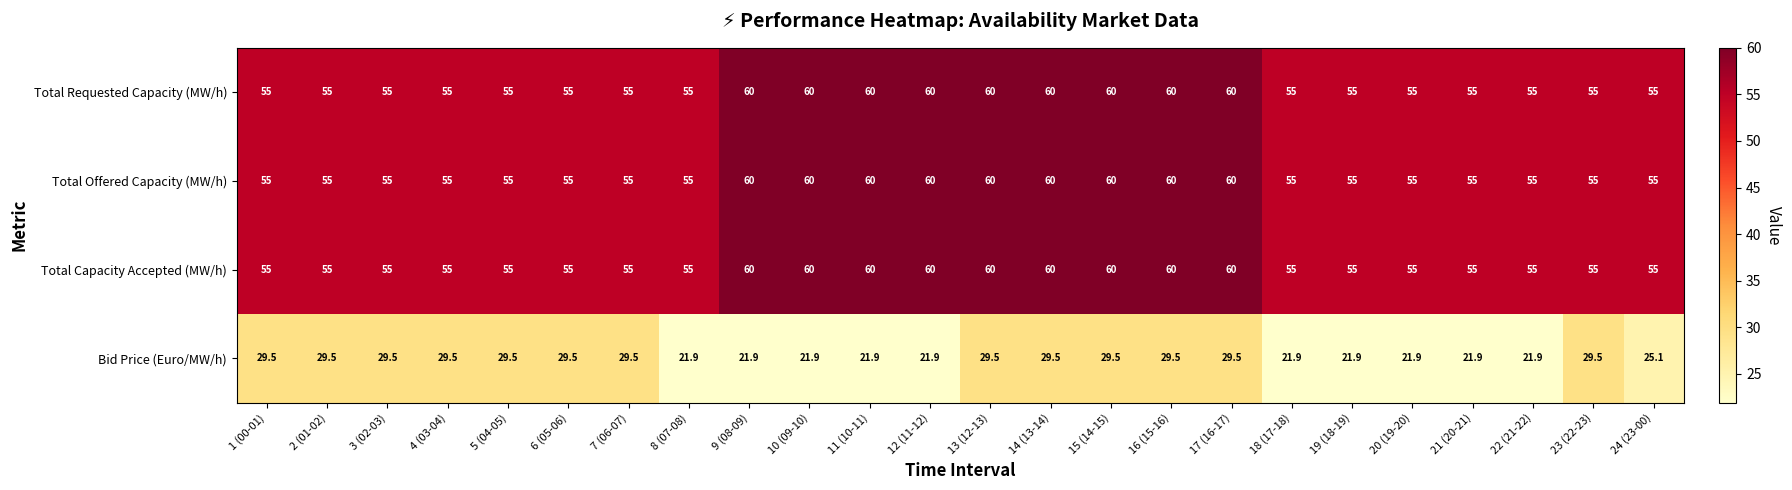

What is the greatest value displayed?

60.0